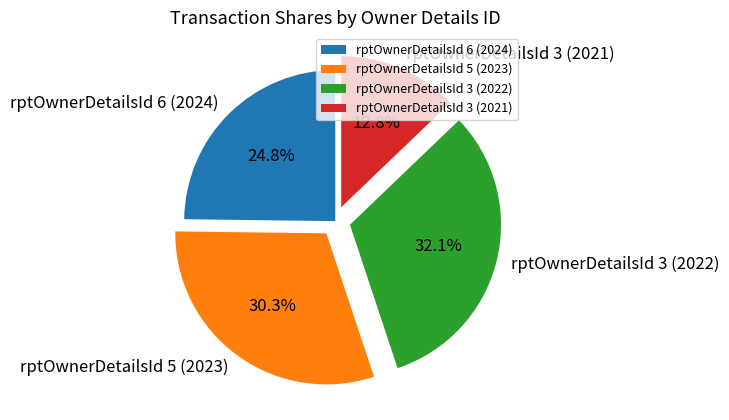

Is it true that rptOwnerDetailsId 6 (2024) is 25% of the pie?

True